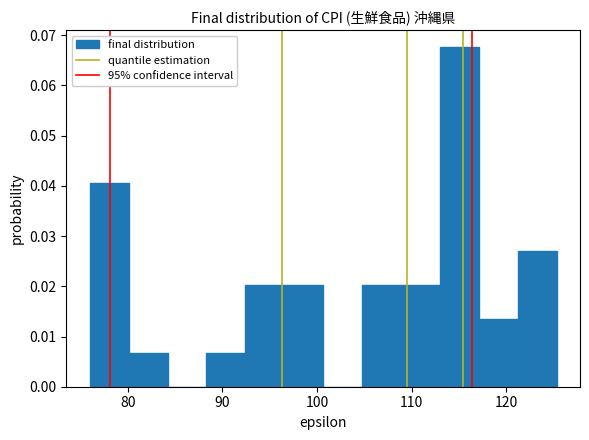

Reading left to right, list every bar in this chart as the range it spans on the x-axis followed by its height. Neither the bar edges nor the heights are printed on the chart, so give them approximately, as read against the axes.

76 to 80: 0.041
80 to 84: 0.007
84 to 88: 0
88 to 92: 0.007
92 to 97: 0.020
97 to 101: 0.020
101 to 105: 0
105 to 109: 0.020
109 to 113: 0.020
113 to 117: 0.068
117 to 121: 0.014
121 to 125: 0.027